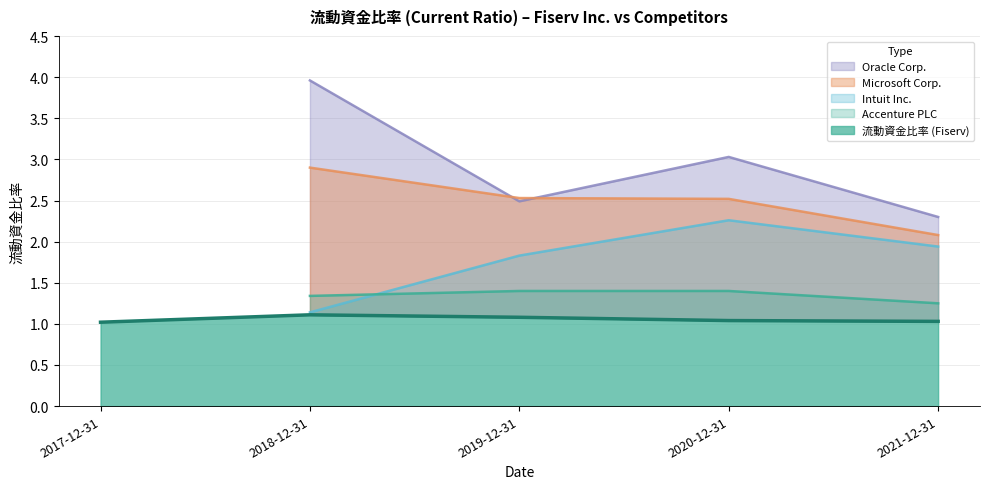

Reading right to left, list all the values displayed in this chart.

流動資金比率 (Fiserv): 1.0	1.0	1.1	1.1	1.0
Accenture PLC: 1.2	1.4	1.4	1.3	0.0
Microsoft Corp.: 2.1	2.5	2.5	2.9	0.0
Oracle Corp.: 2.3	3.0	2.5	4.0	0.0
Intuit Inc.: 1.9	2.3	1.8	1.1	0.0